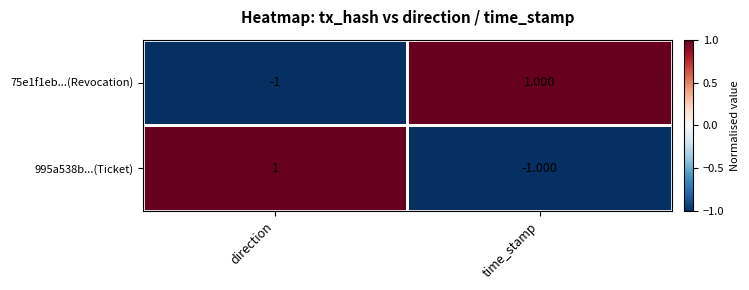

At direction, list the series in order from smallest to largest.

75e1f1eb...(Revocation), 995a538b...(Ticket)